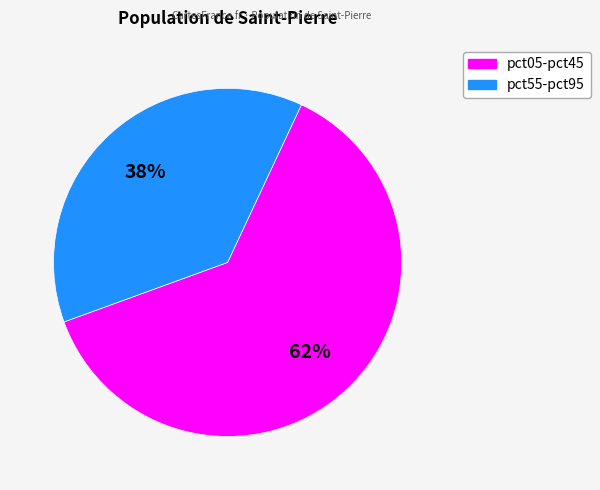

To the nearest percent, what is the average slice percentage?

50%